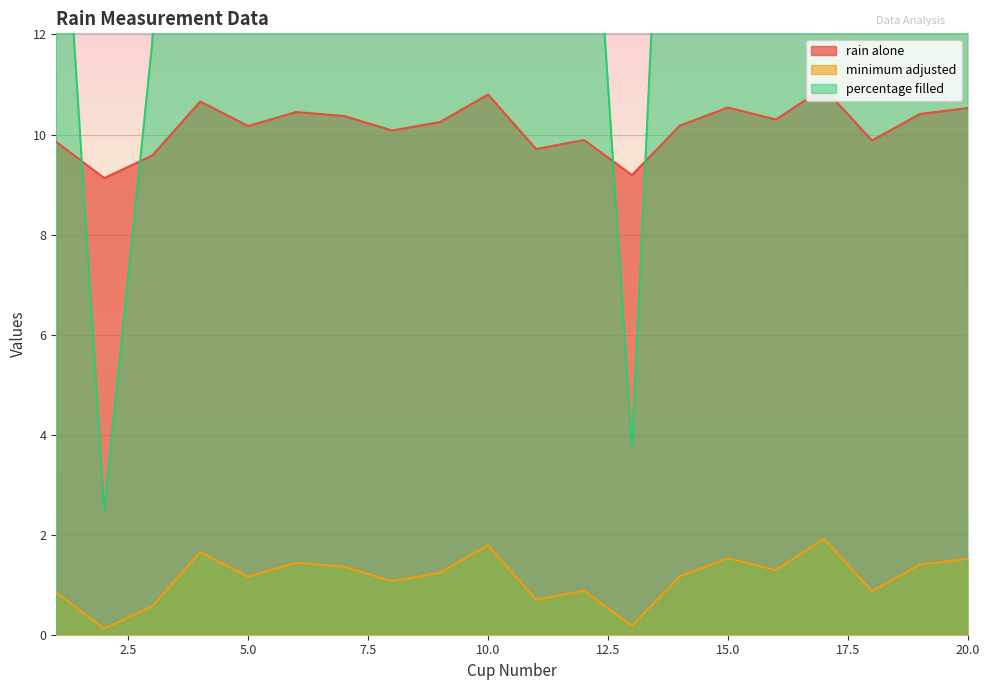

True or false: percentage filled has more than 0 points higher than both neighbors.

True